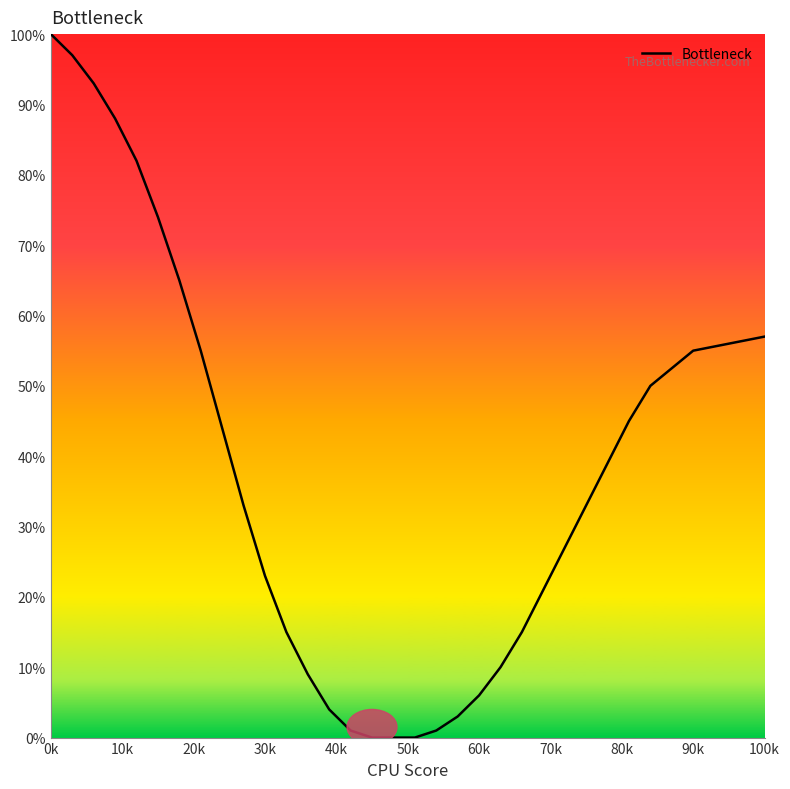

What is the difference between the maximum and minimum values?

100